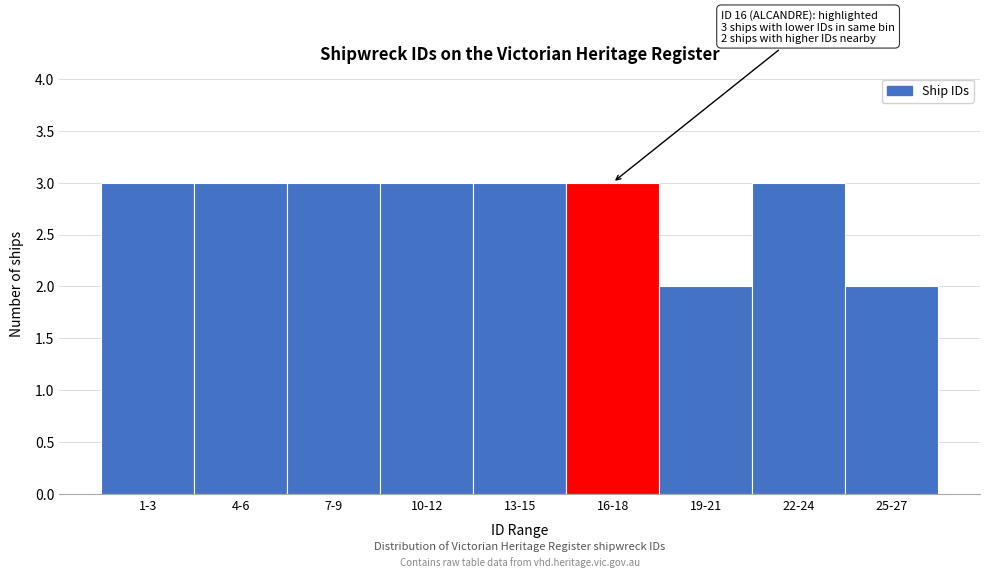

Reading left to right, extract all data points from this chart.

1-3=3	4-6=3	7-9=3	10-12=3	13-15=3	16-18=3	19-21=2	22-24=3	25-27=2